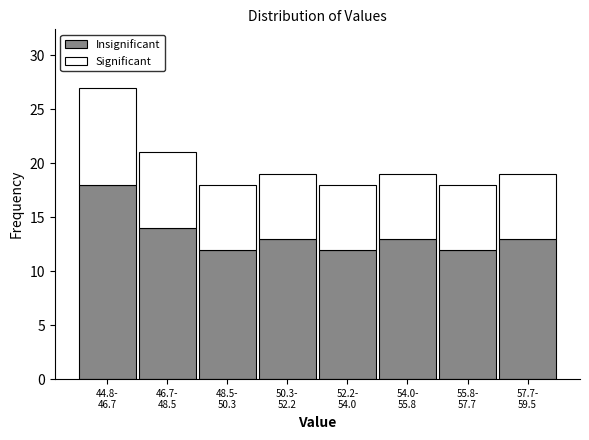

Reading left to right, what are the values for Insignificant?

18	14	12	13	12	13	12	13